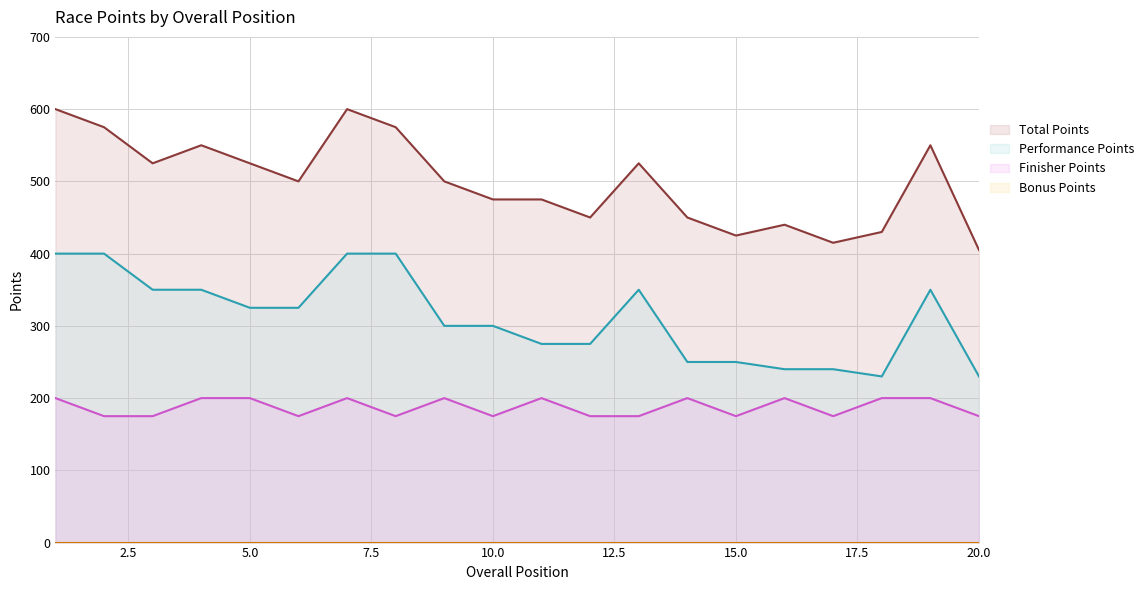

True or false: Performance Points and Finisher Points intersect in this chart.

False